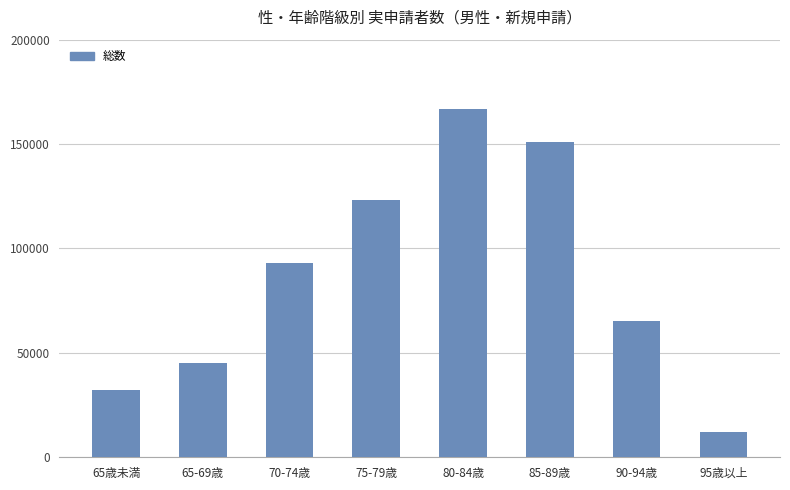

Does the chart contain any negative values?

No